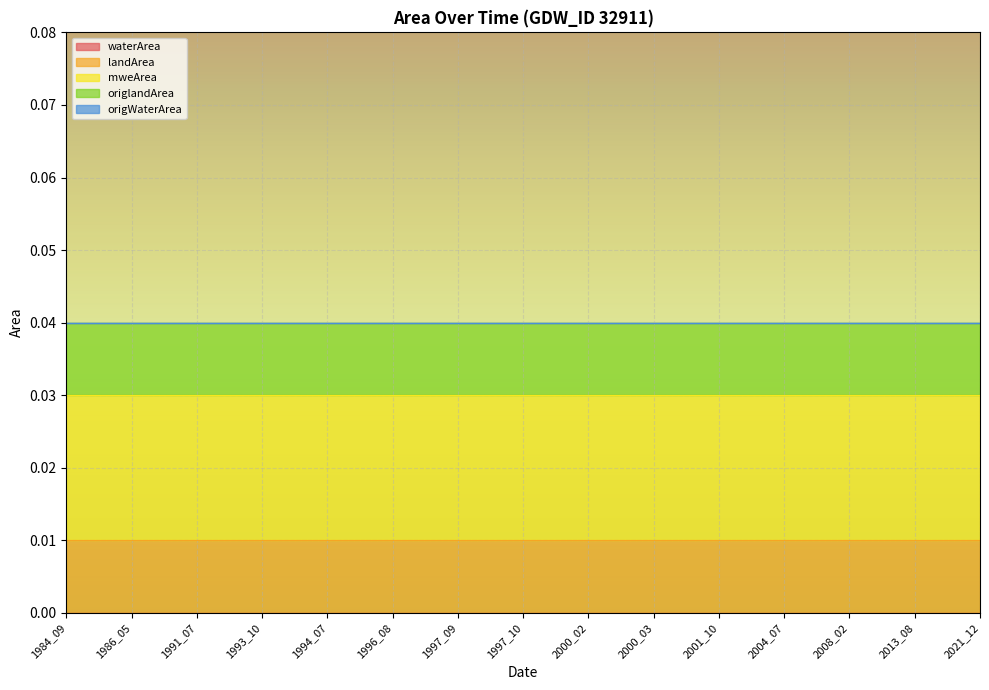

Which series has the largest range (max minus min)?

waterArea